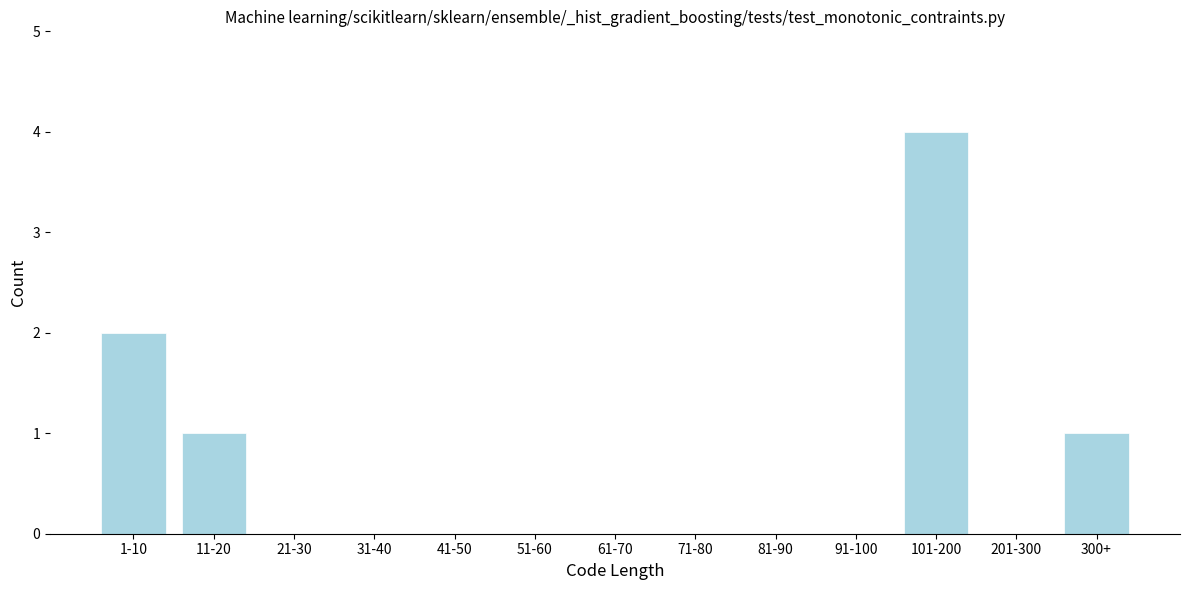

Reading left to right, extract all data points from this chart.

1-10=2	11-20=1	21-30=0	31-40=0	41-50=0	51-60=0	61-70=0	71-80=0	81-90=0	91-100=0	101-200=4	201-300=0	300+=1